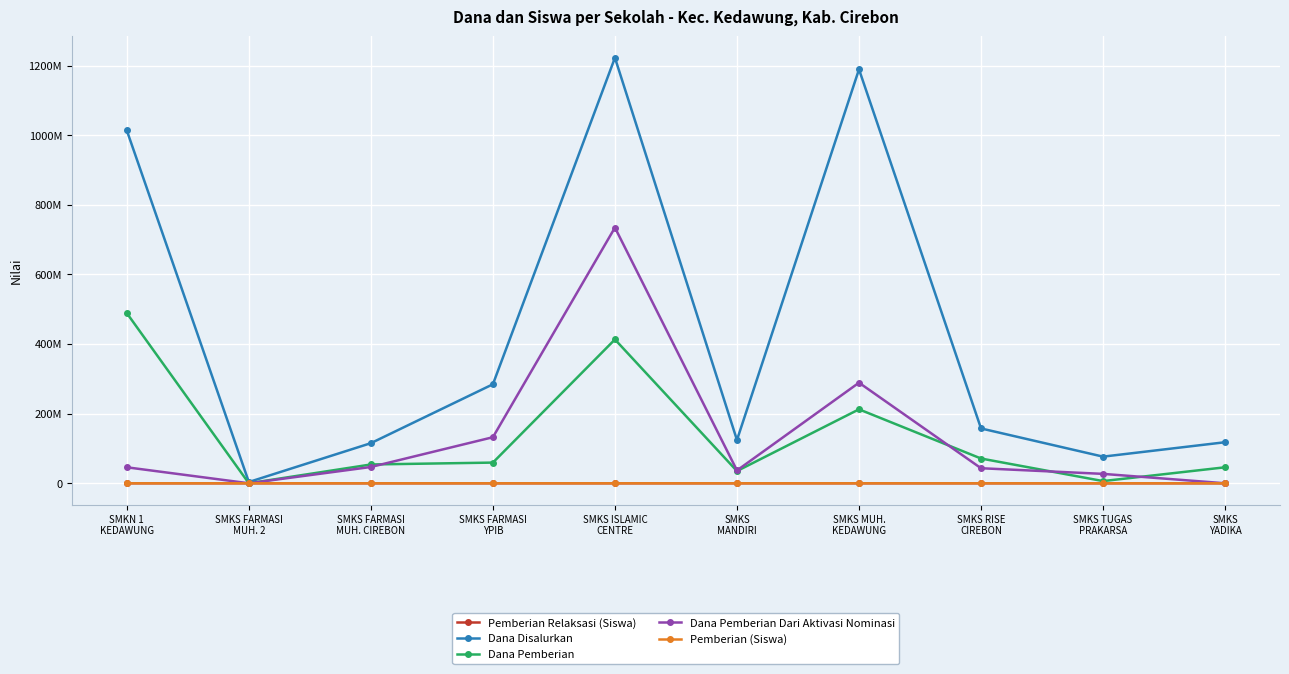

Which series has the largest range (max minus min)?

Dana Disalurkan